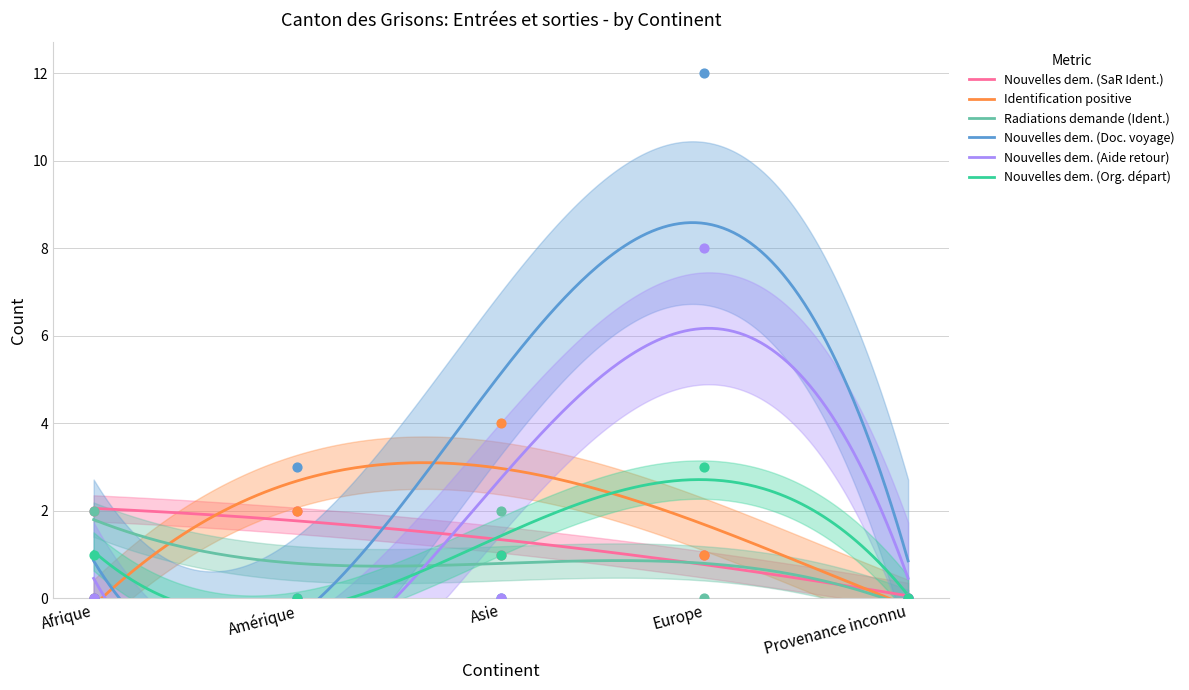

Which series contains the highest Y value?

Nouvelles dem. (Doc. voyage)